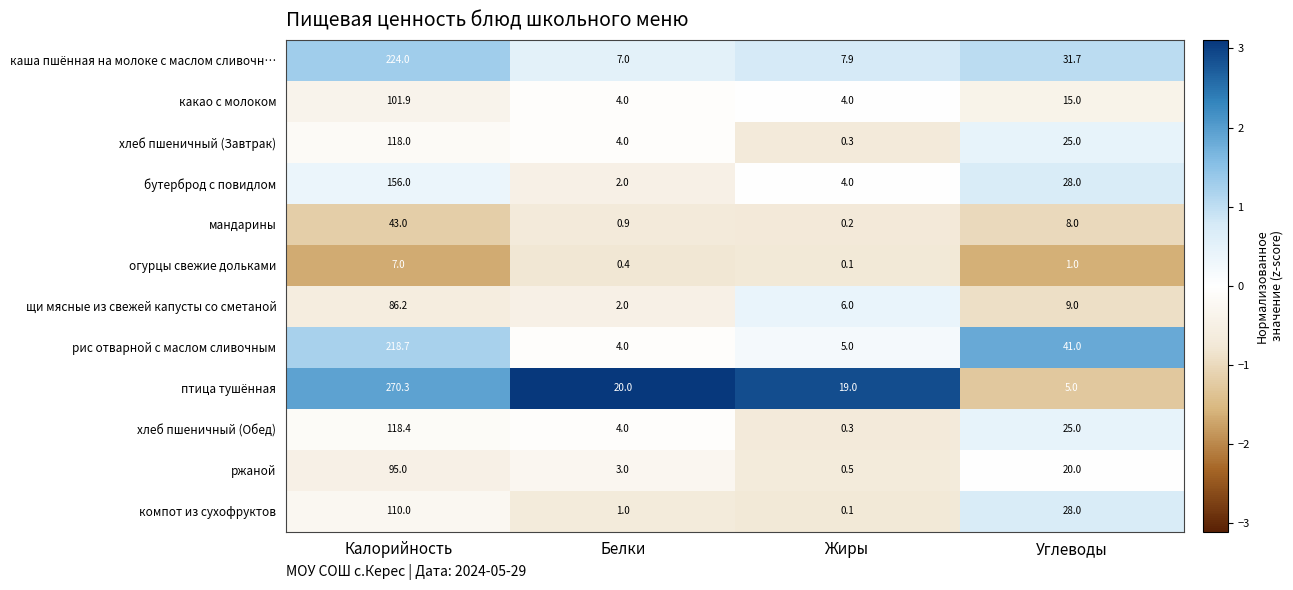

Between Калорийность and Белки, which series saw the biggest shift?

птица тушённая